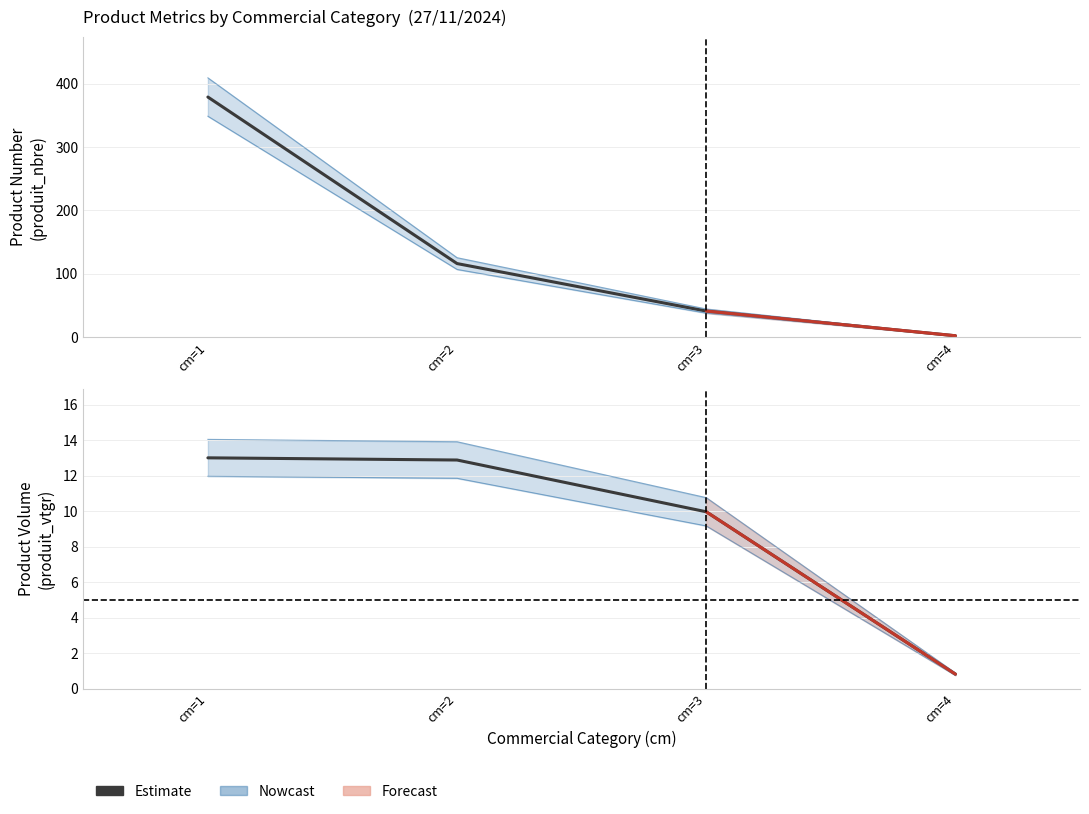

Rank the categories by value from highest to lowest.

cm=1, cm=2, cm=3, cm=4